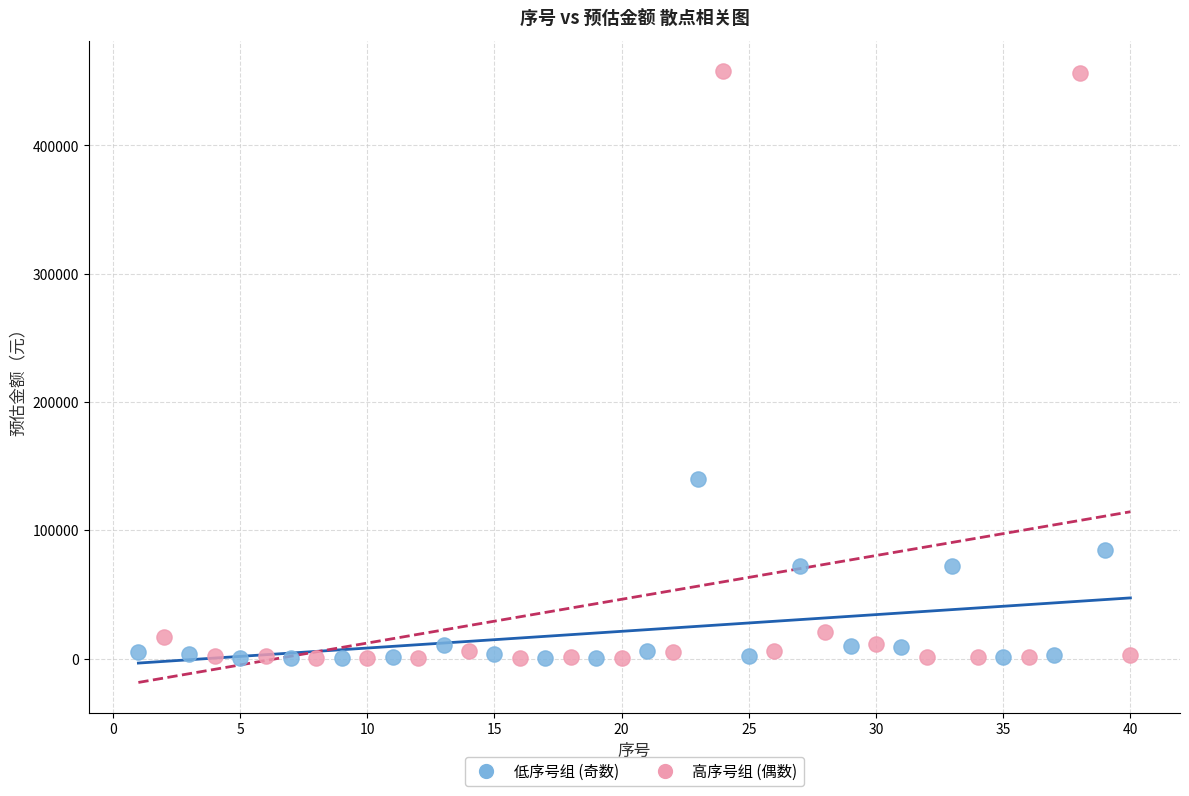

What are all the series names shown in the legend?

低序号组 (奇数), 高序号组 (偶数)